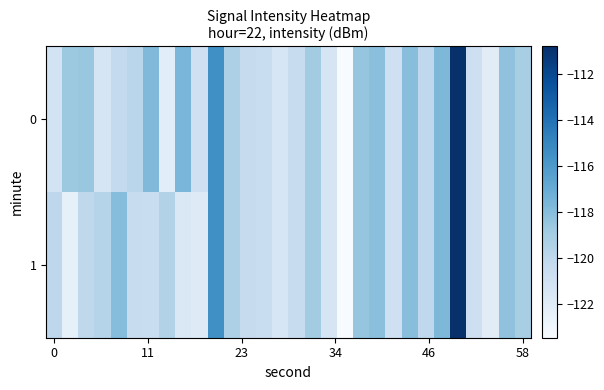

Reading left to right, what are all the values shown in this chart?

0: -121.1	-118.7	-118.6	-121.3	-120.2	-119.9	-117.8	-122.1	-117.6	-120.8	-115.5	-119.3	-120.4	-120.5	-121.5	-120.4	-118.9	-121.3	-123.5	-118.4	-118.1	-120.8	-118.1	-120.1	-117.7	-110.8	-120.8	-122.1	-118.3	-119.1
1: -120.0	-122.4	-120.0	-119.6	-118.0	-120.5	-120.5	-119.5	-121.7	-121.9	-115.5	-119.3	-120.4	-120.5	-121.5	-120.4	-118.9	-121.3	-123.5	-118.4	-118.1	-120.8	-118.1	-120.1	-117.7	-110.8	-120.8	-122.1	-118.3	-119.1